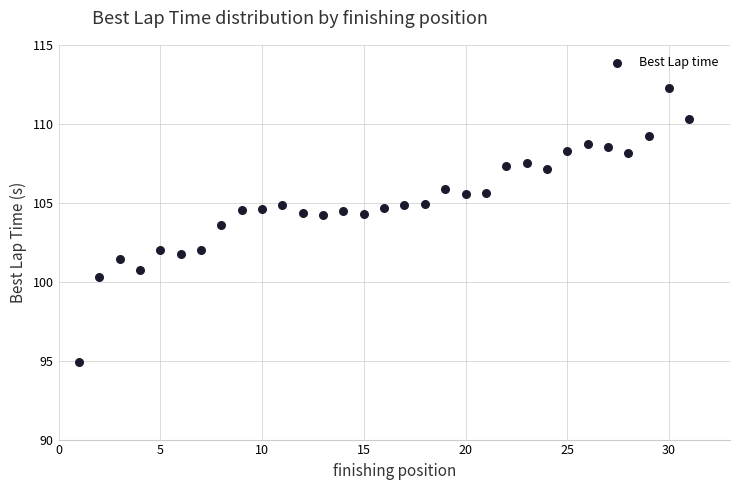

What is the range of X values (max minus min)?

30.0